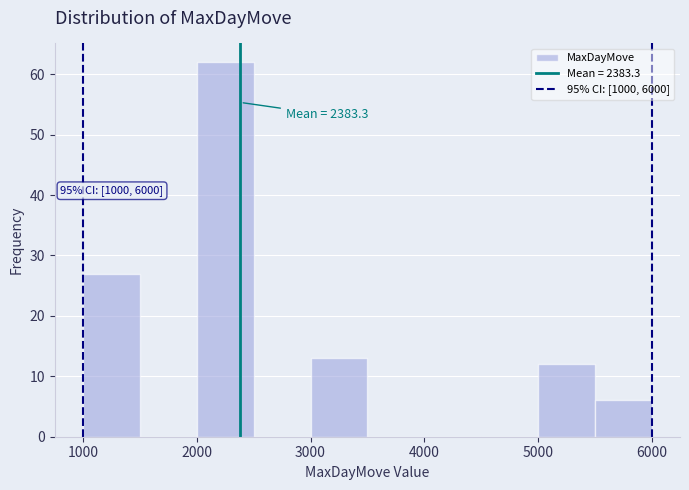

Over which range of the x-axis is the bar tallest?

2000 to 2500